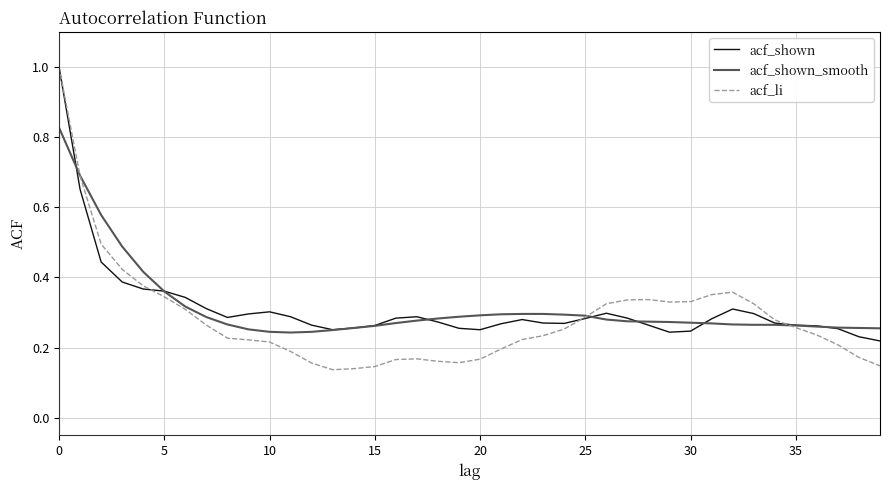

What is the greatest value displayed?

1.0